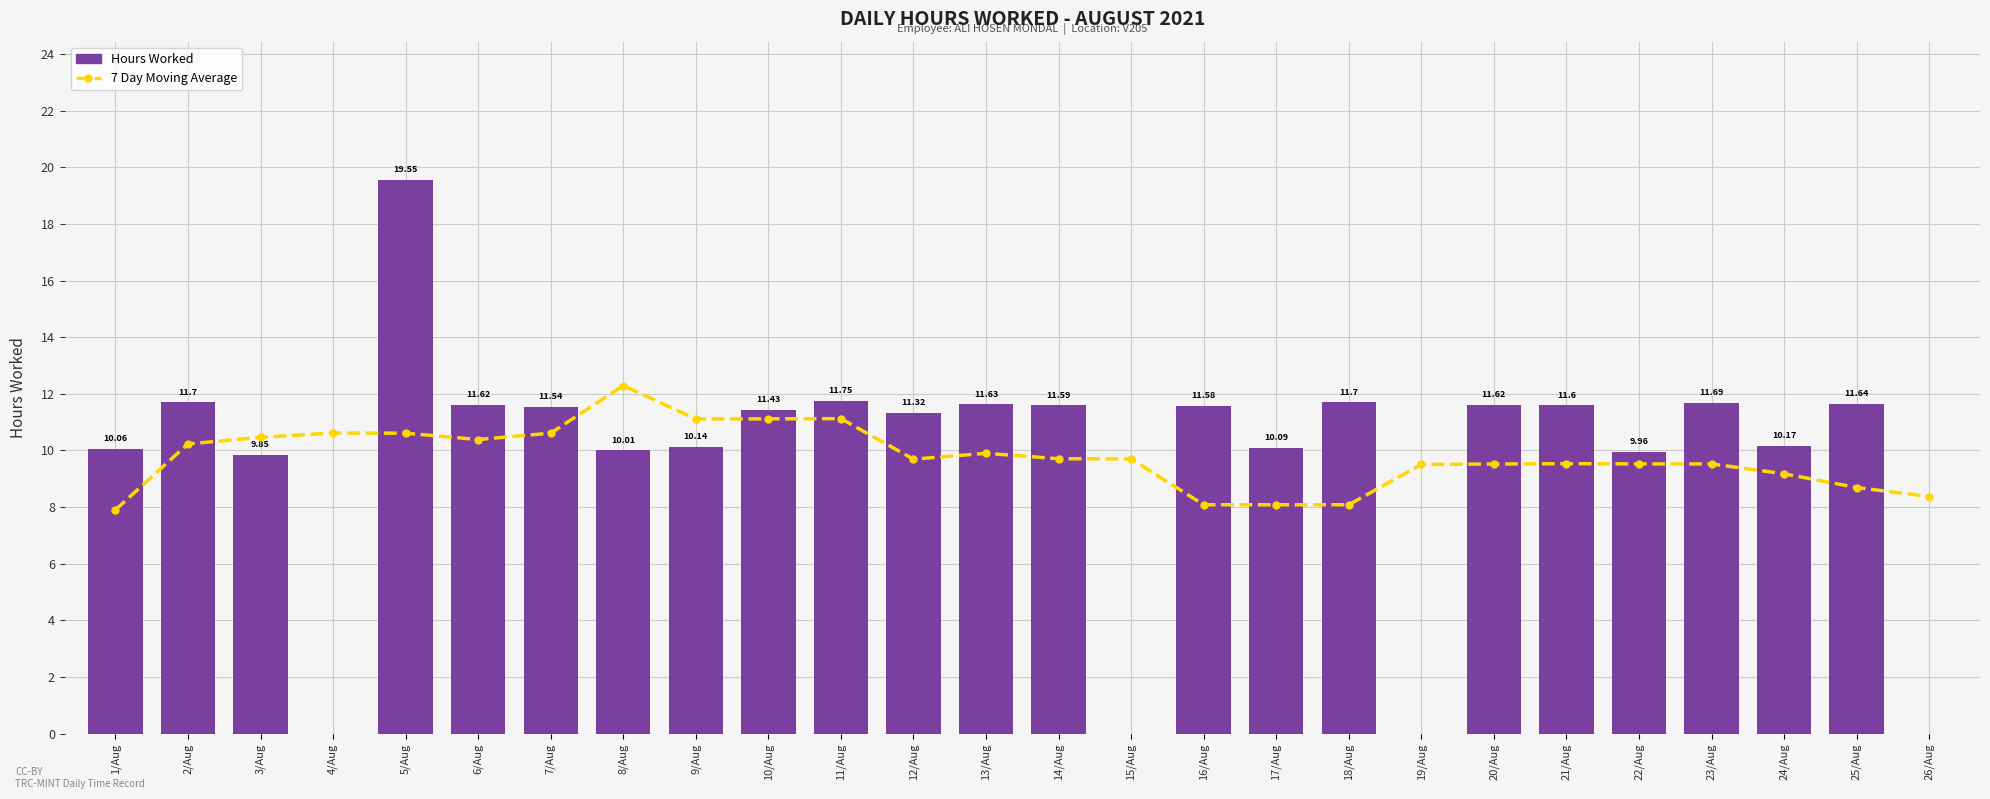

What is the sum of all Hours Worked values?

252.2